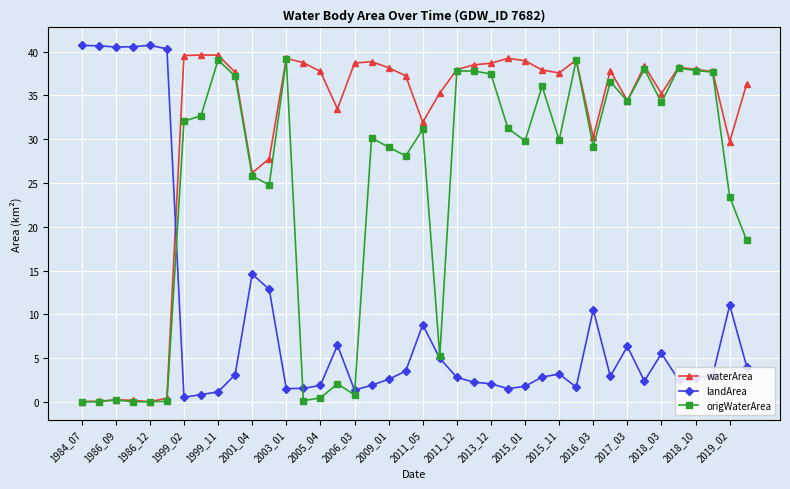

Is this an area chart (filled region under the line)?

No